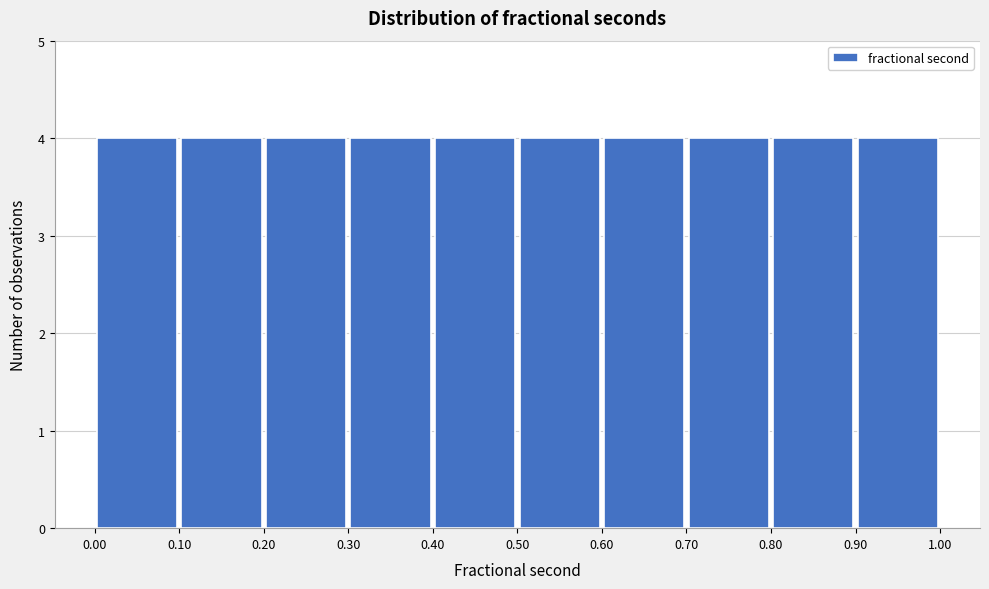

Reading left to right, transcribe this chart: for each bar, give the range it covers on the x-axis and its height. The values are not printed on the chart, so give them approximately, as read against the axis.

0.00 to 0.10: 4
0.10 to 0.20: 4
0.20 to 0.30: 4
0.30 to 0.40: 4
0.40 to 0.50: 4
0.50 to 0.60: 4
0.60 to 0.70: 4
0.70 to 0.80: 4
0.80 to 0.90: 4
0.90 to 1.00: 4